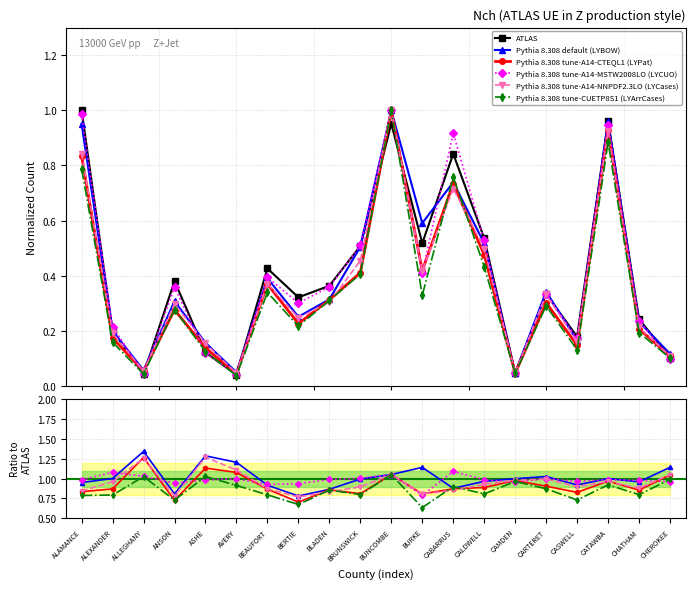

What is the total value across all series at CASWELL?

4.5